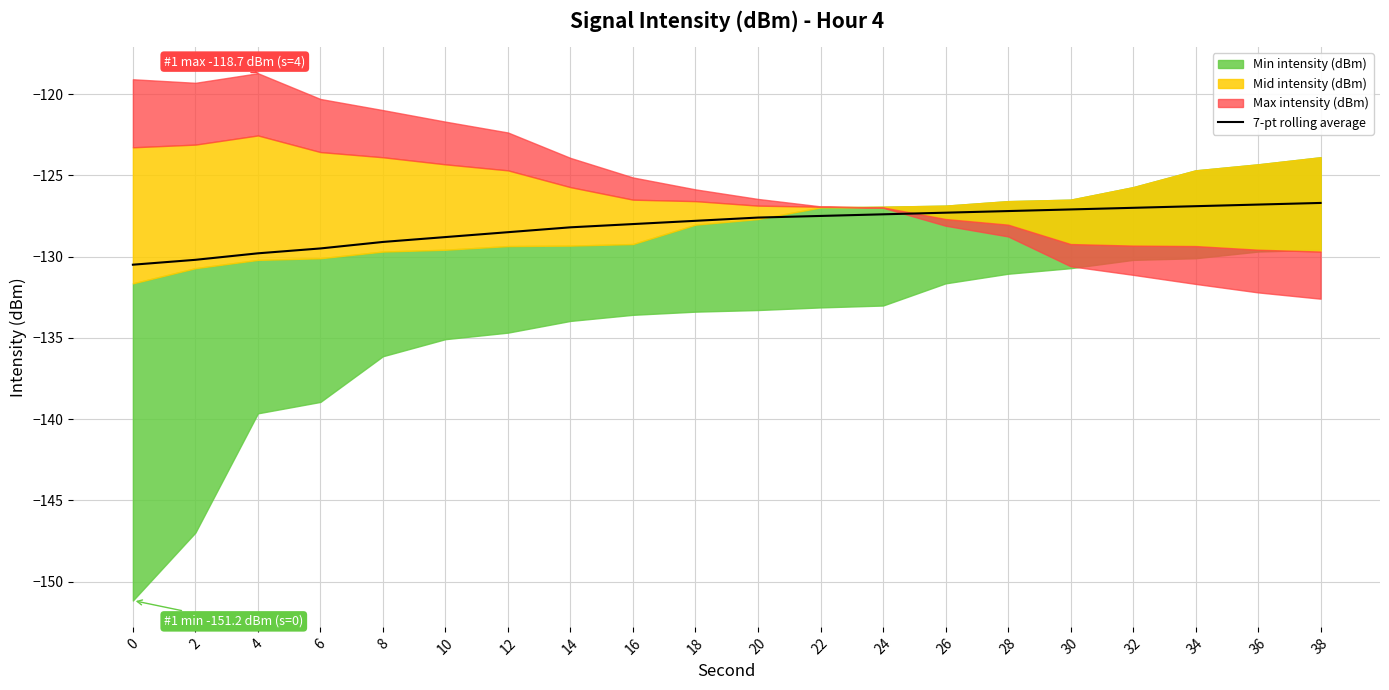

The value of 7-pt rolling average at 4 is -129.8. True or false?

True